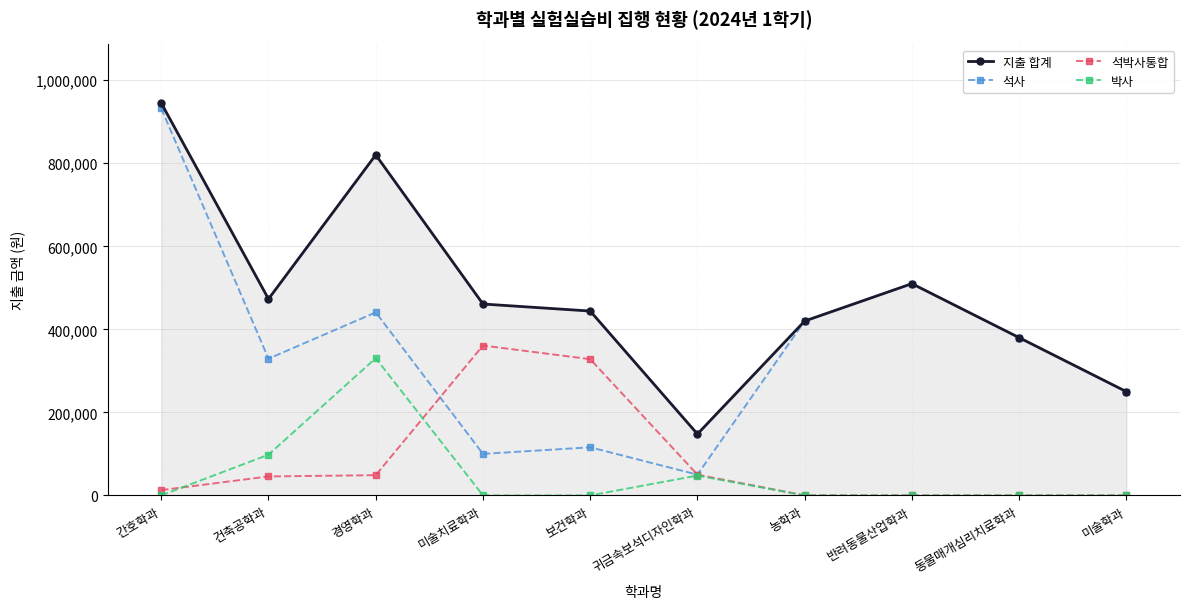

Rank the series at 건축공학과 from highest to lowest value.

지출 합계, 석사, 박사, 석박사통합